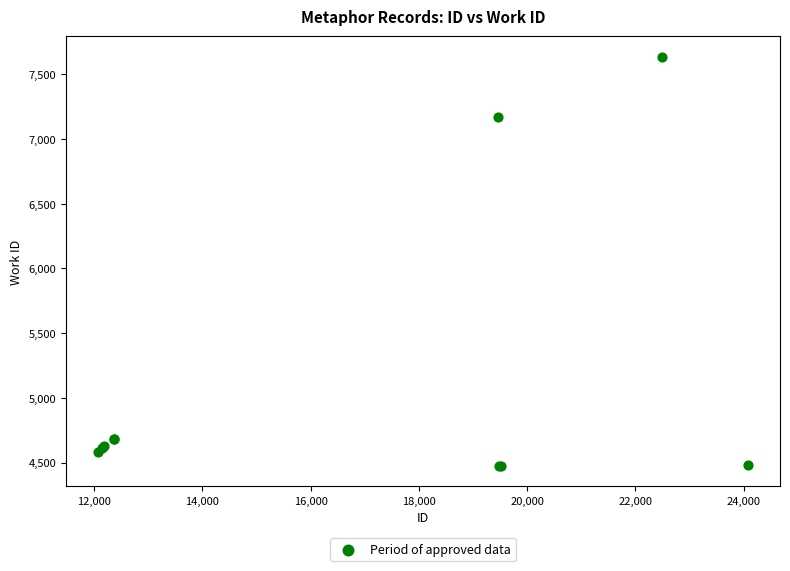

What Y value in the scatter plot is closest to 6056?

7170